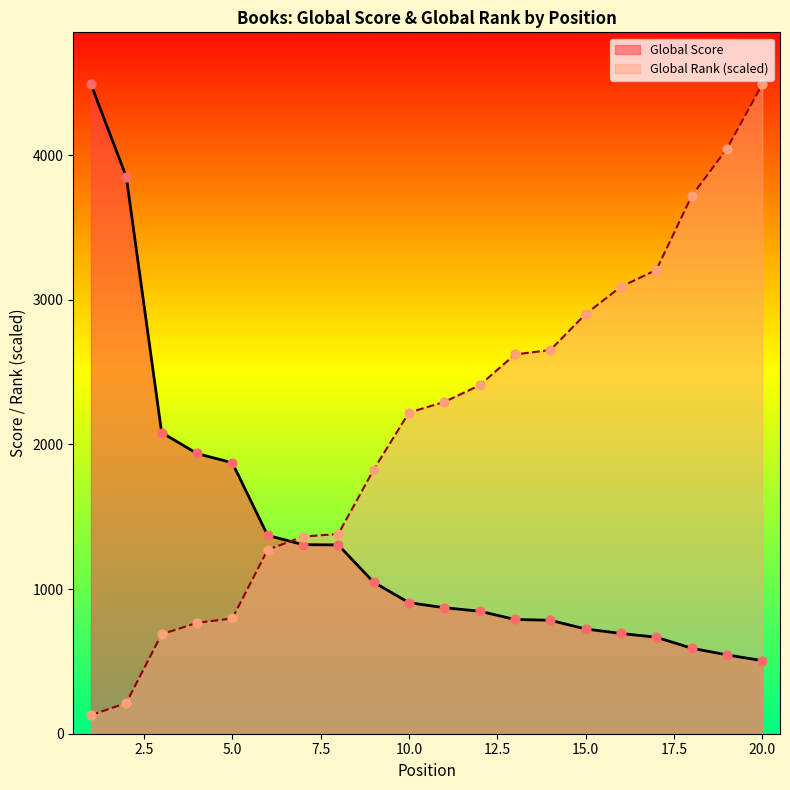

Which series has the widest spread of Y values?

Global Rank